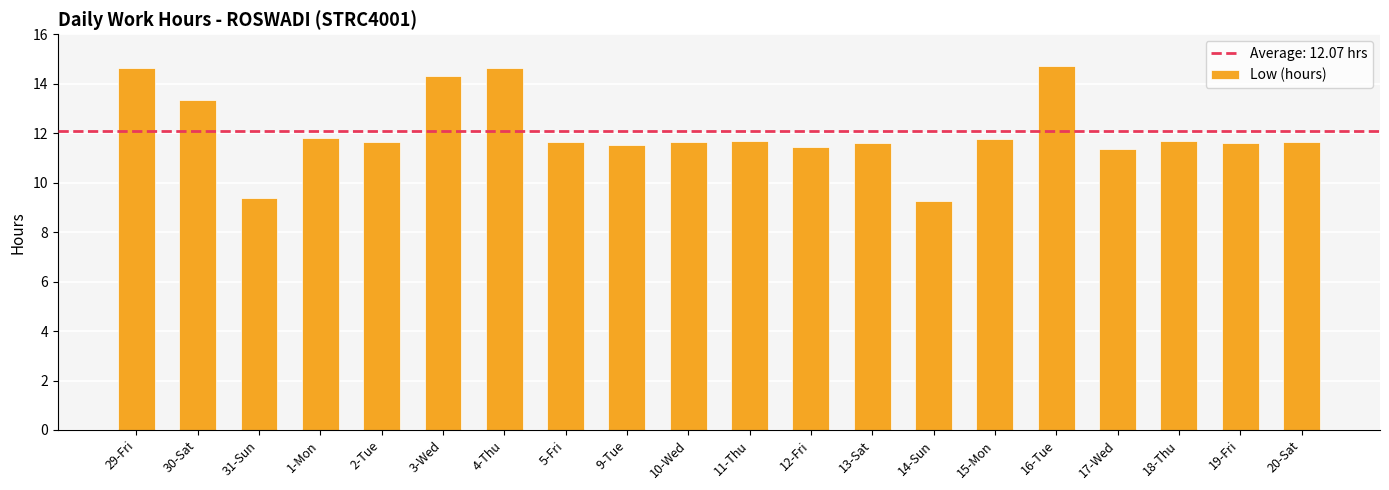

What is the label of the 13th bar from the left?

13-Sat